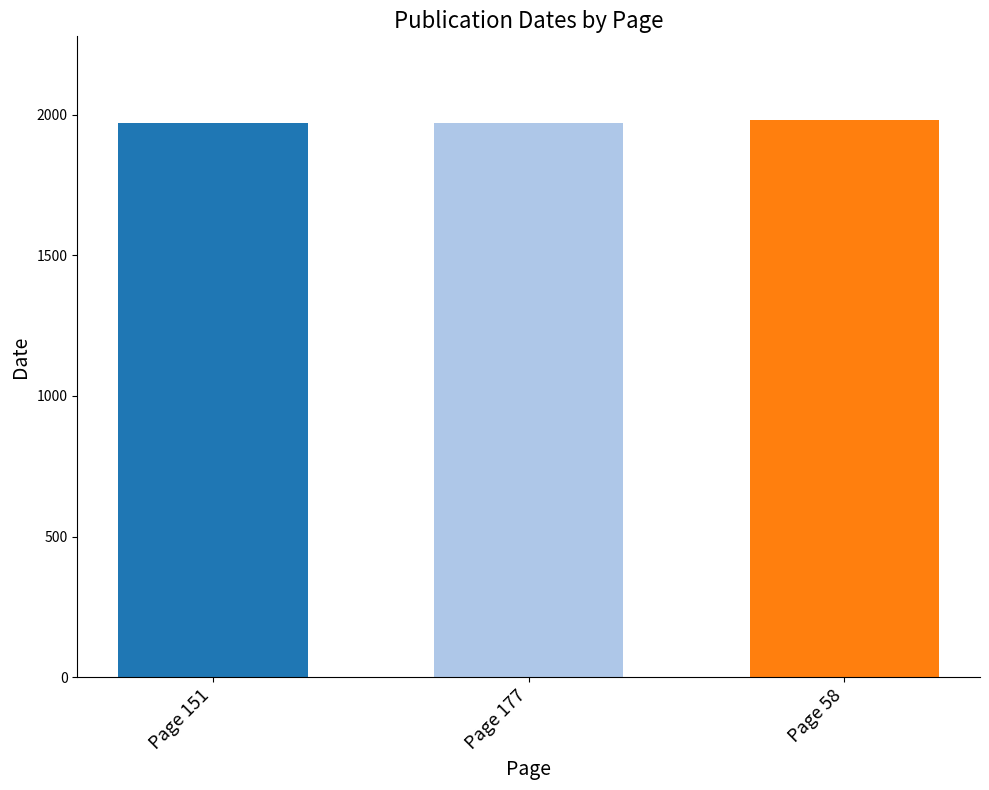

What is the label of the 1st bar from the left?

Page 151